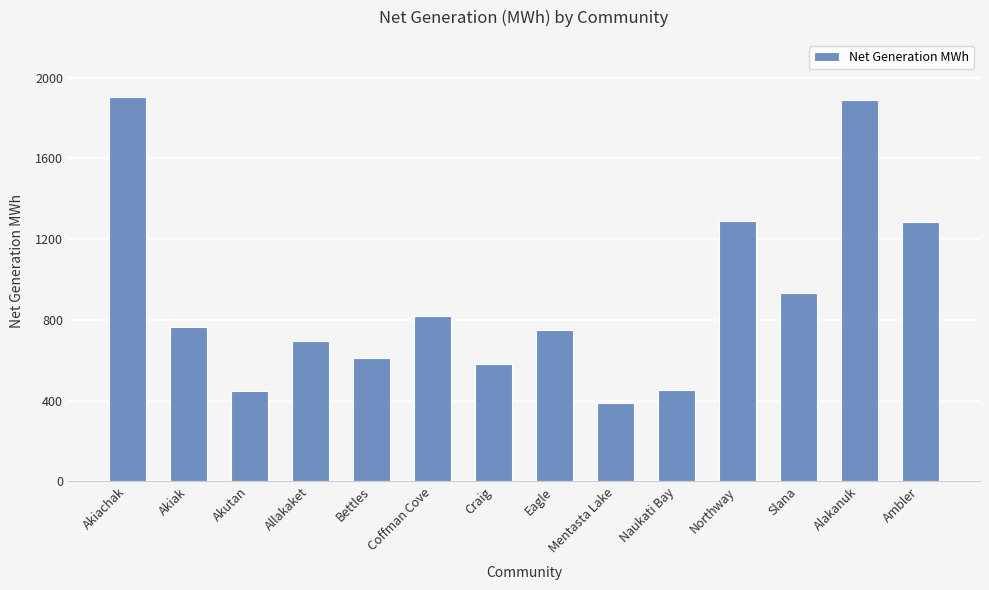

What is the value of the 13th bar from the left?

1887.7